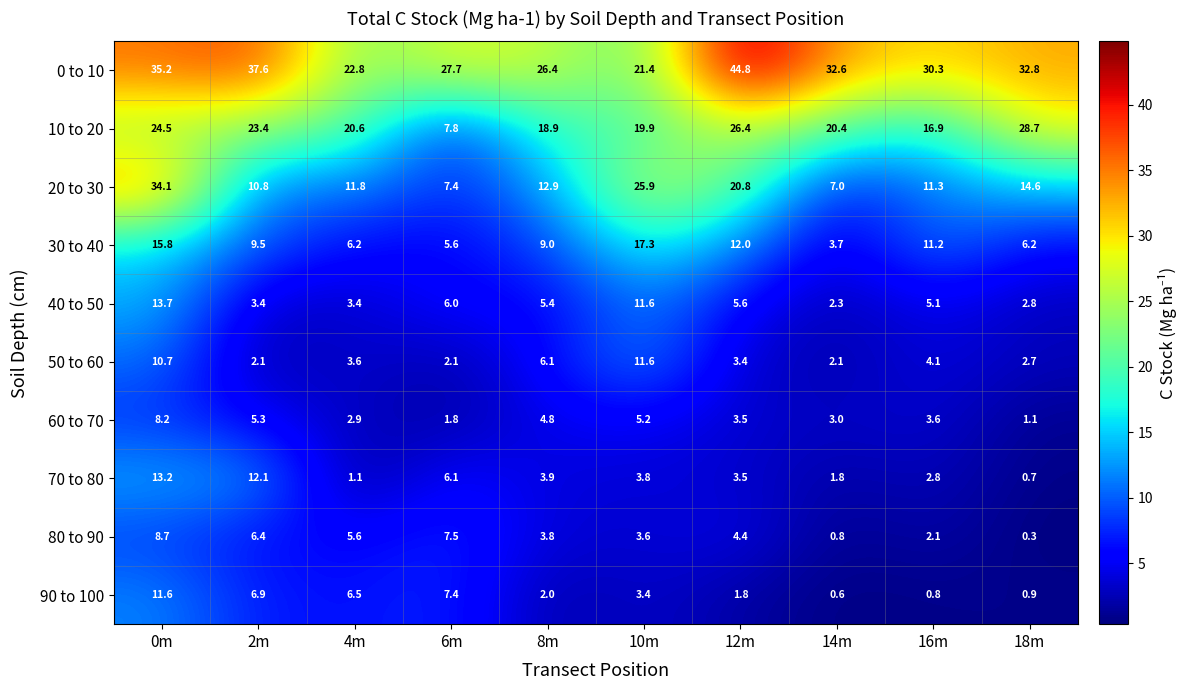

Between 0m and 10m, which series saw the biggest shift?

0 to 10